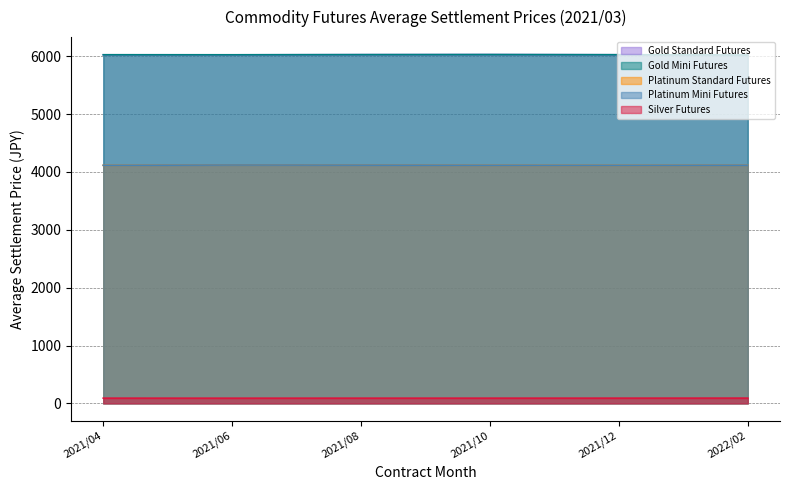

How many lines are shown in the chart?

5